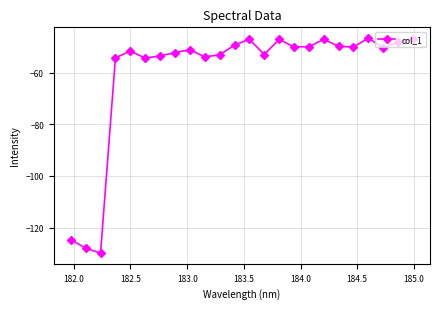

How many lines are shown in the chart?

1